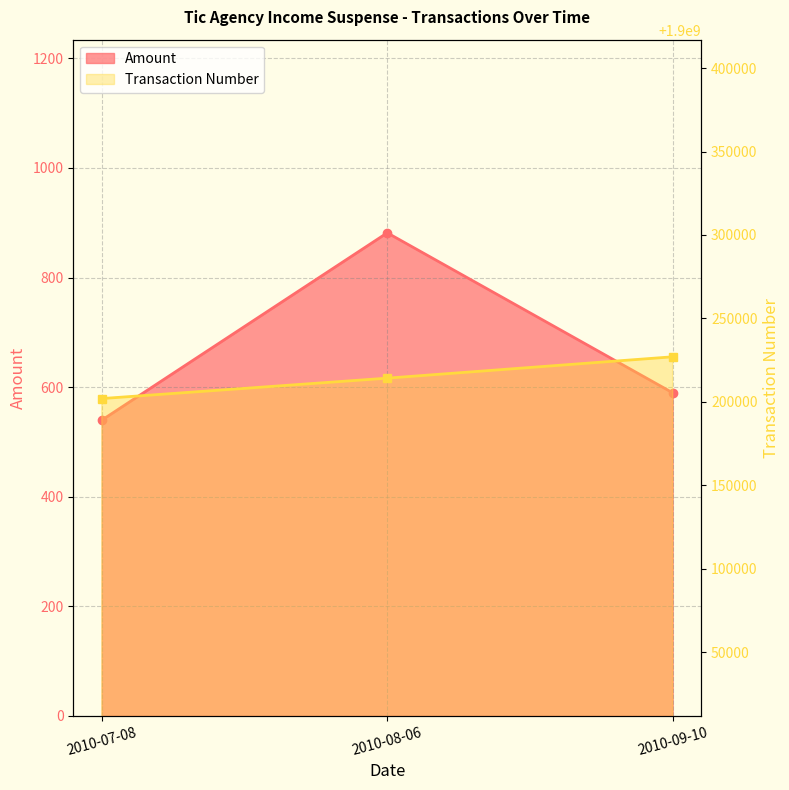

What is the total value across all series at 2010-07-08?

1900202520.7